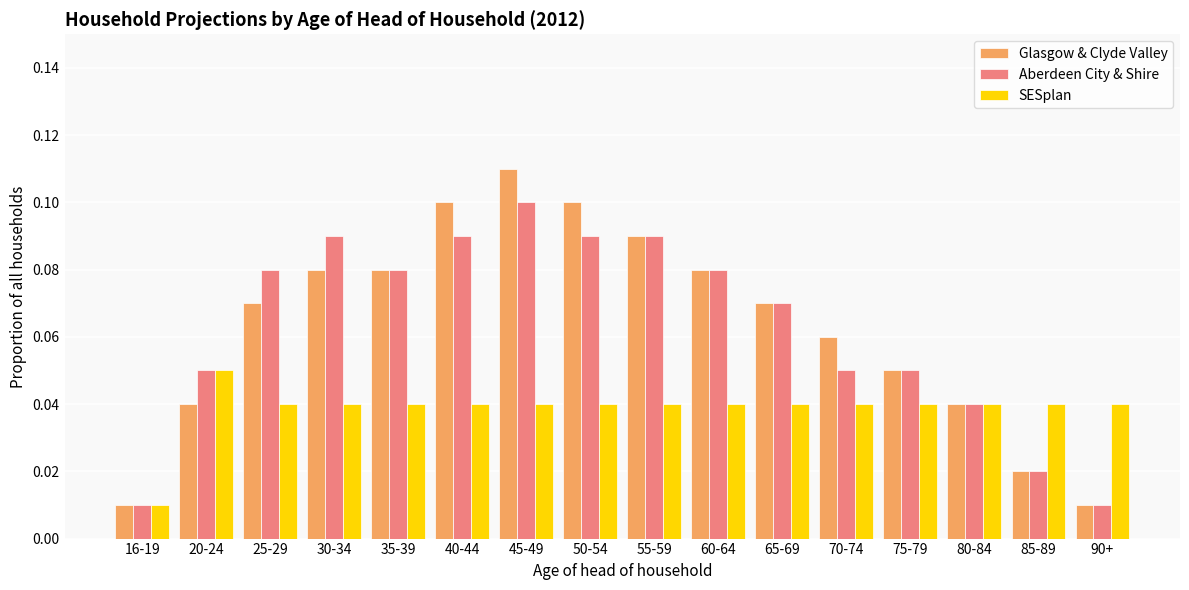

What is the label of the 1st bar from the right?

90+